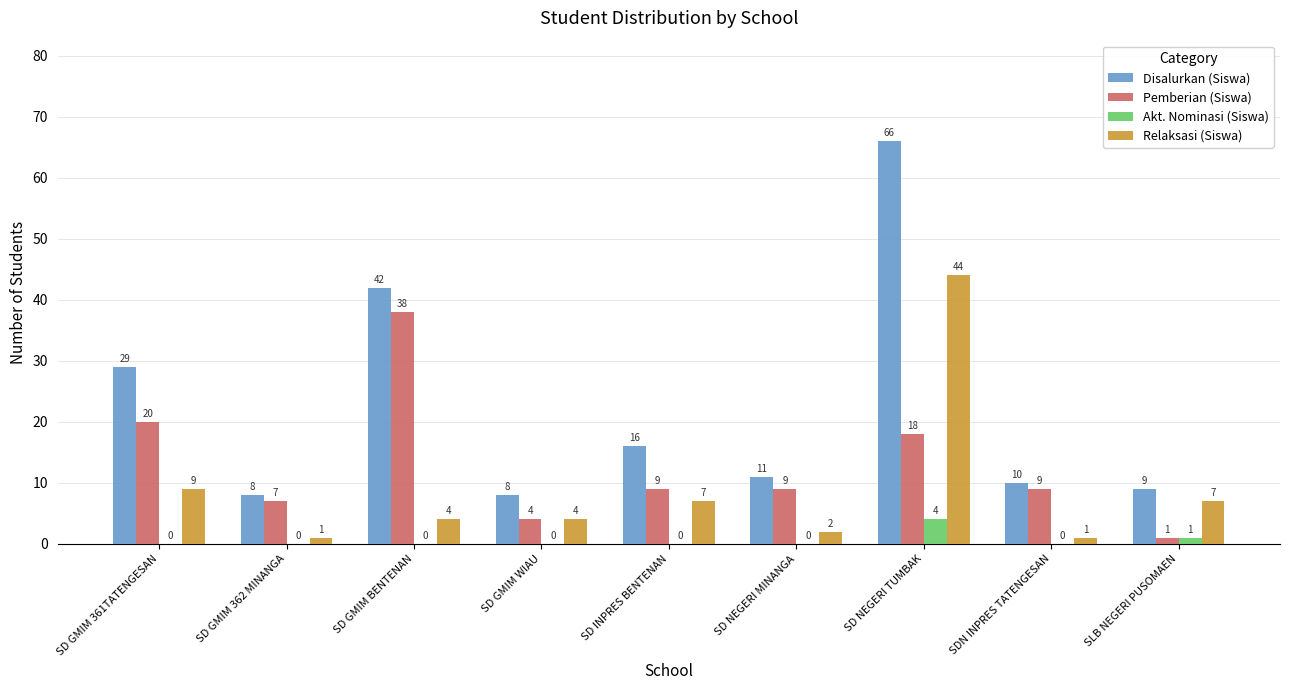

True or false: Disalurkan (Siswa) has a value of 12 at SD GMIM 362 MINANGA.

False